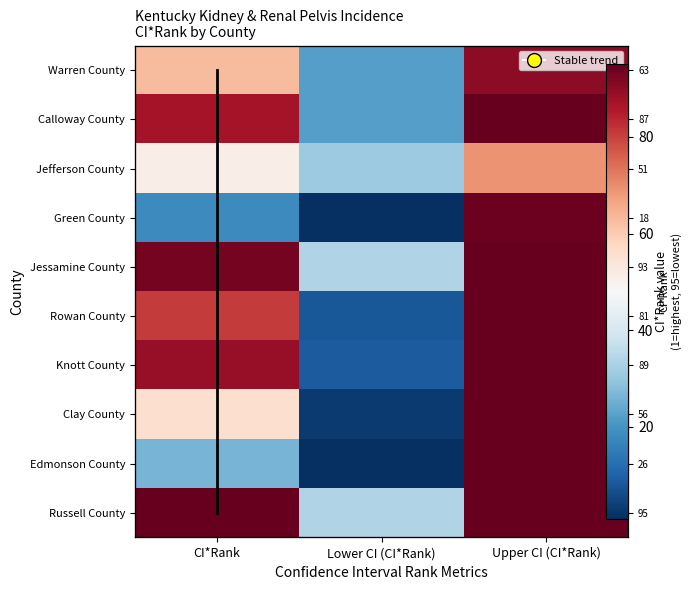

What is the sum of all Jessamine County values?

222